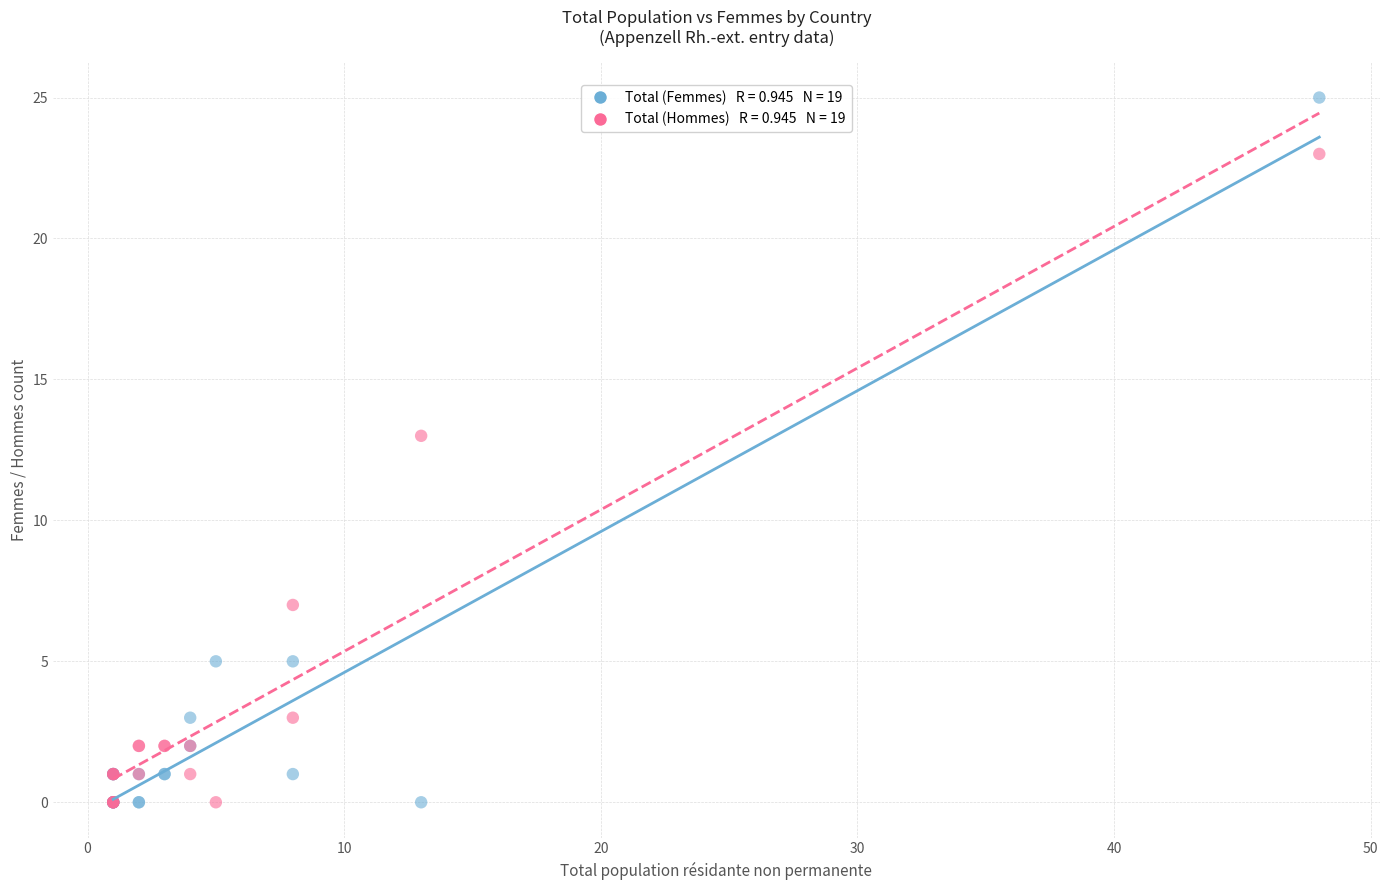

Across all series, what Y value is closest to 12?

13